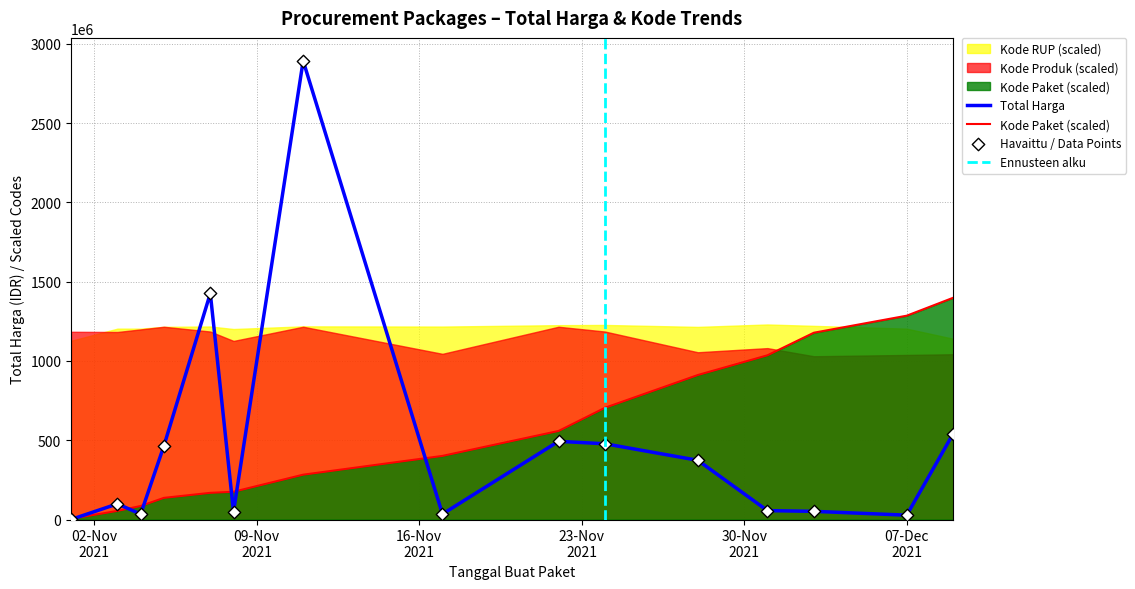

Which series contains the lowest Y value?

Total Harga